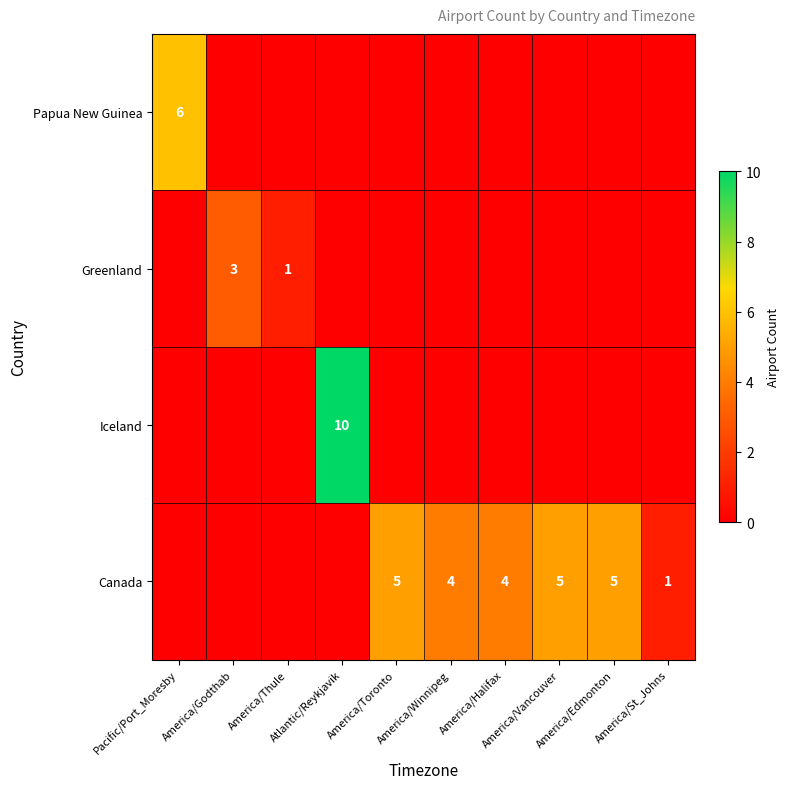

Which category has the highest value in the Greenland series?

America/Godthab